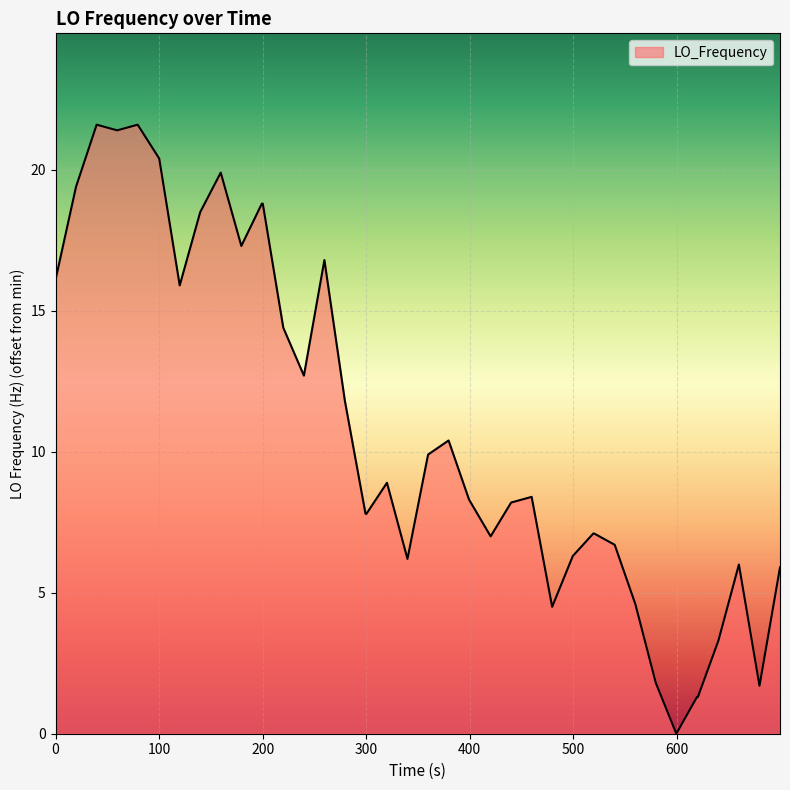

What is the maximum value shown in the chart?

21.6